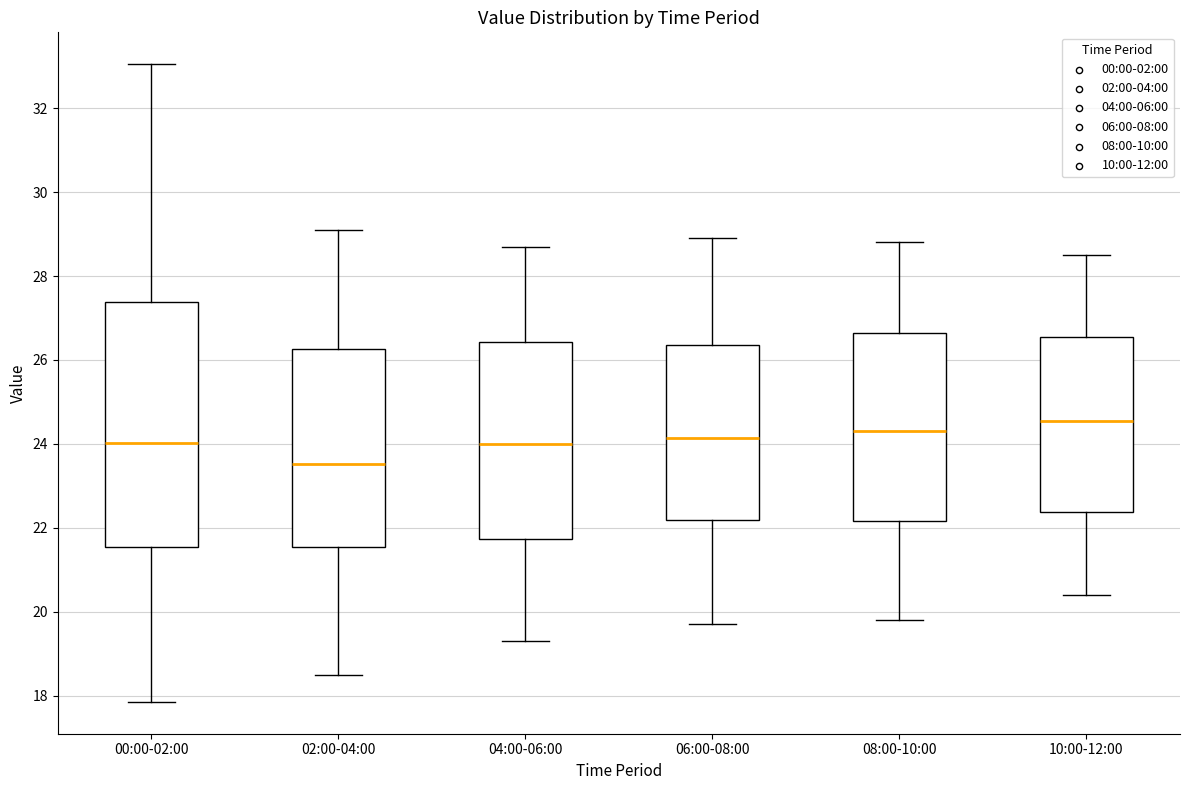

Reading left to right, read every box against the y-axis: the position of its median line, the range the box covers, and the ends of its whiskers. The values are not printed on the chart, so give them approximately, as read against the axis.

00:00-02:00: median 24.0, box 21.6 to 27.4, whiskers 17.8 to 33.0
02:00-04:00: median 23.6, box 21.6 to 26.2, whiskers 18.6 to 29.2
04:00-06:00: median 24.0, box 21.8 to 26.4, whiskers 19.4 to 28.8
06:00-08:00: median 24.2, box 22.2 to 26.4, whiskers 19.8 to 29.0
08:00-10:00: median 24.4, box 22.2 to 26.6, whiskers 19.8 to 28.8
10:00-12:00: median 24.6, box 22.4 to 26.6, whiskers 20.4 to 28.6